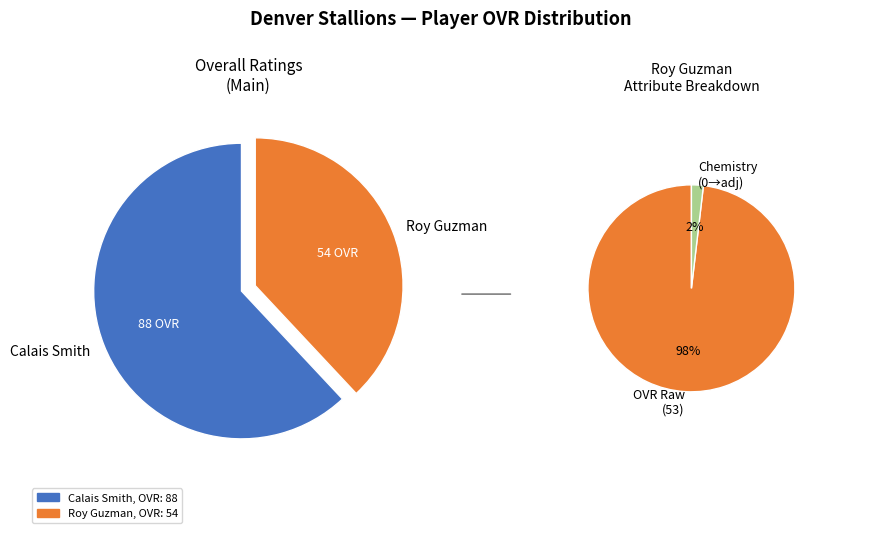

To the nearest percent, what is the combined percentage of Roy Guzman and Calais Smith?

100%